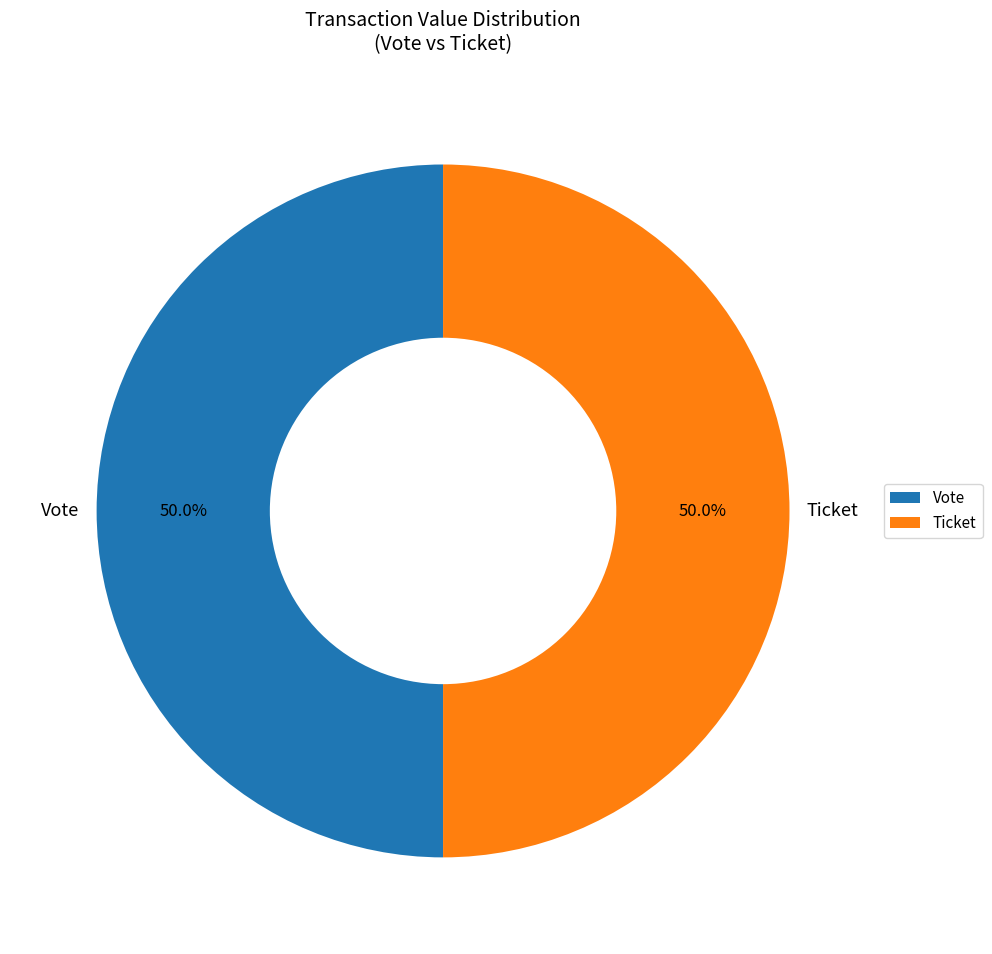

To the nearest percent, what is the average slice percentage?

50%